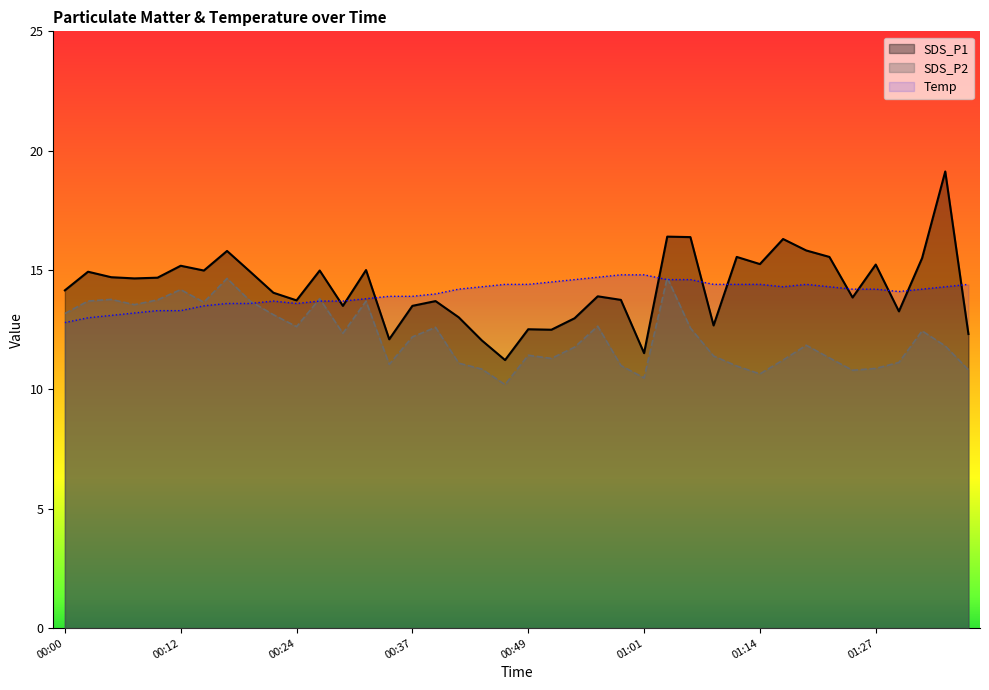

What is the maximum value shown in the chart?

19.1